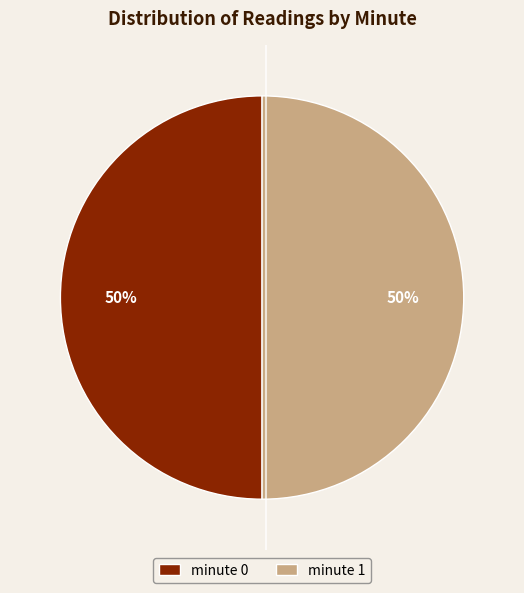

Is the sum of minute 0 and minute 1 greater than half?

Yes